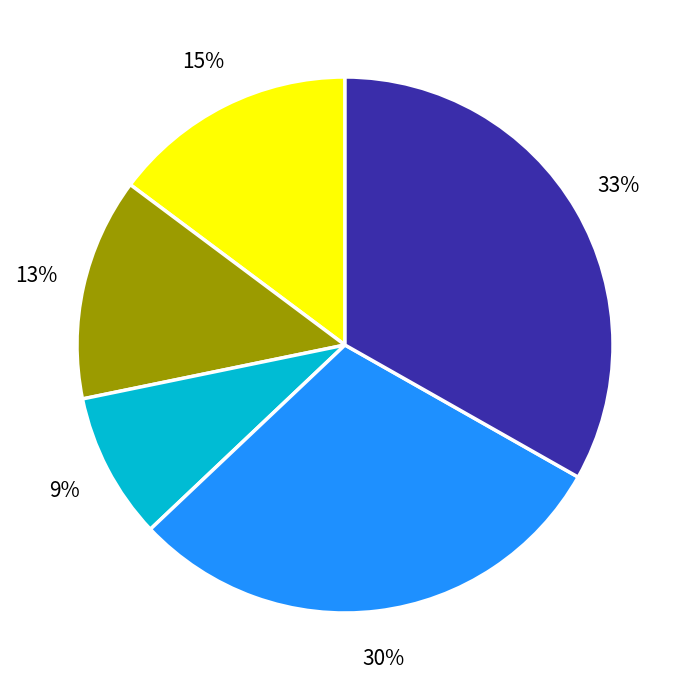

Does any single category account for the majority?

No